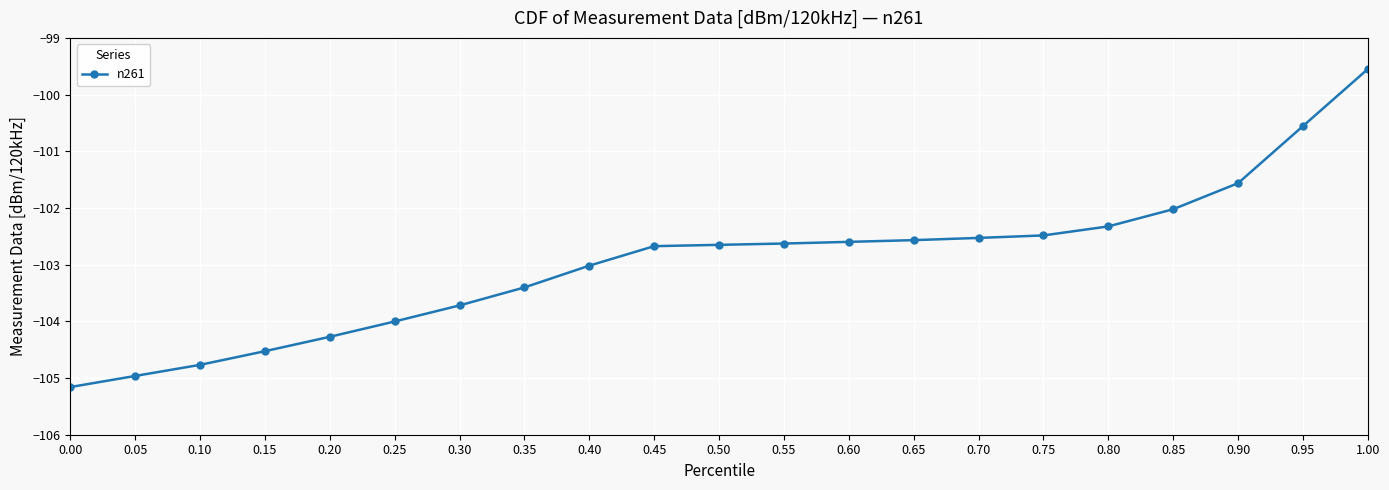

Count the number of categories in the chart.

21